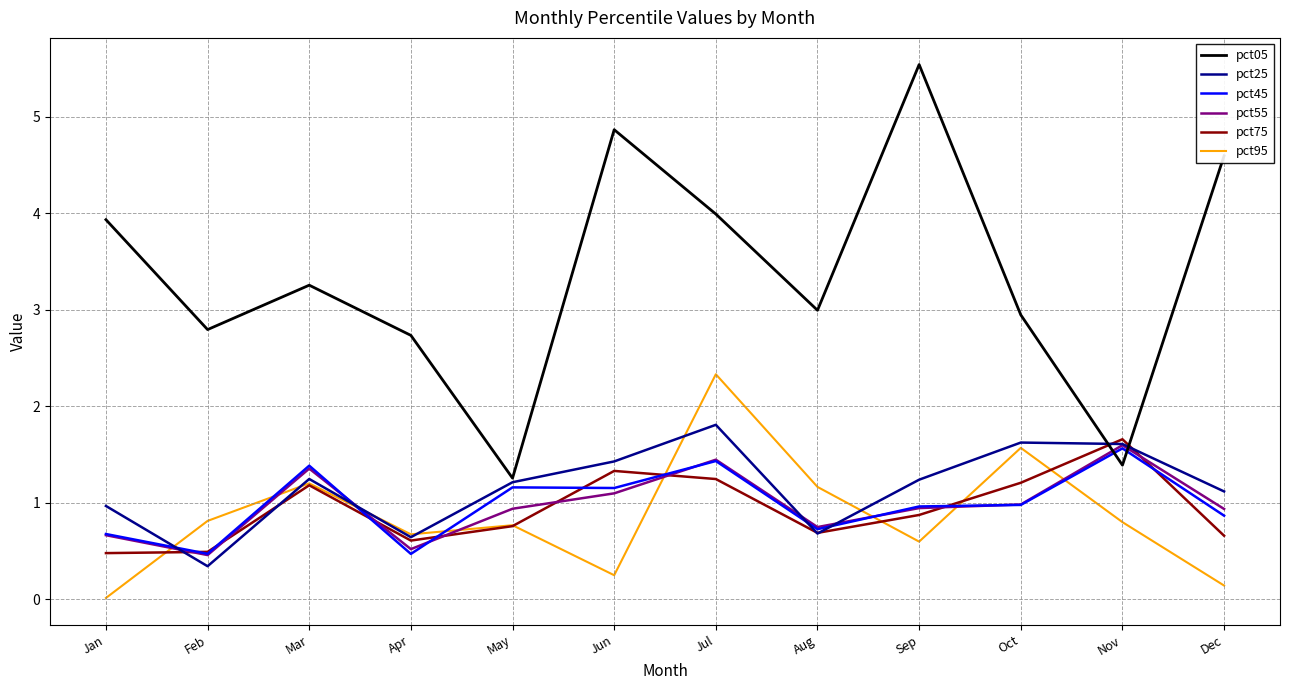

Between Feb and May, which series saw the biggest shift?

pct05